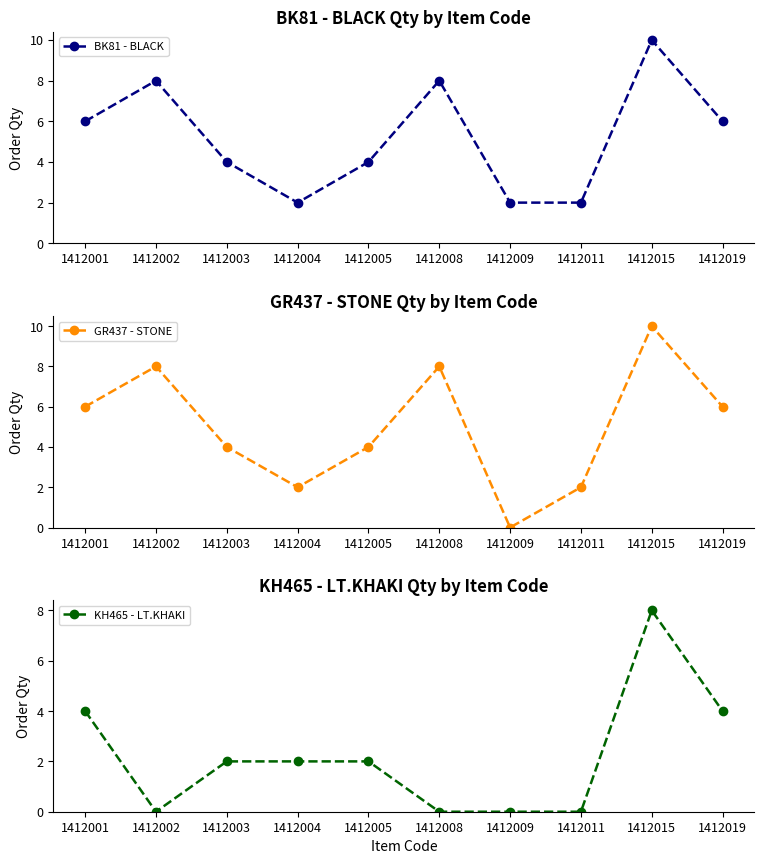

How many KH465 - LT.KHAKI values are between 0 and 4?

9